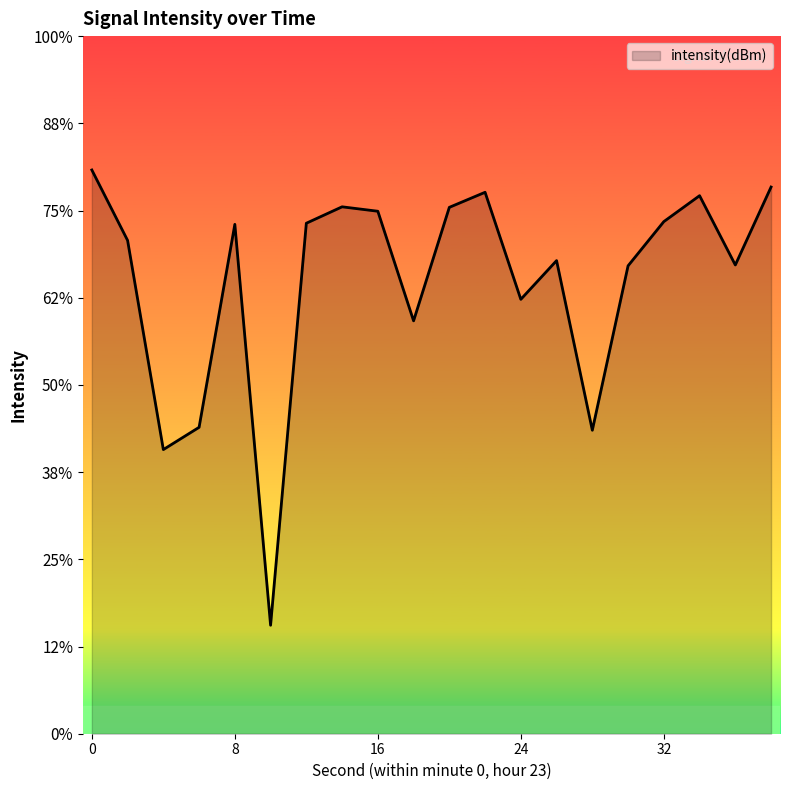

Does the chart display data point markers on the line(s)?

No